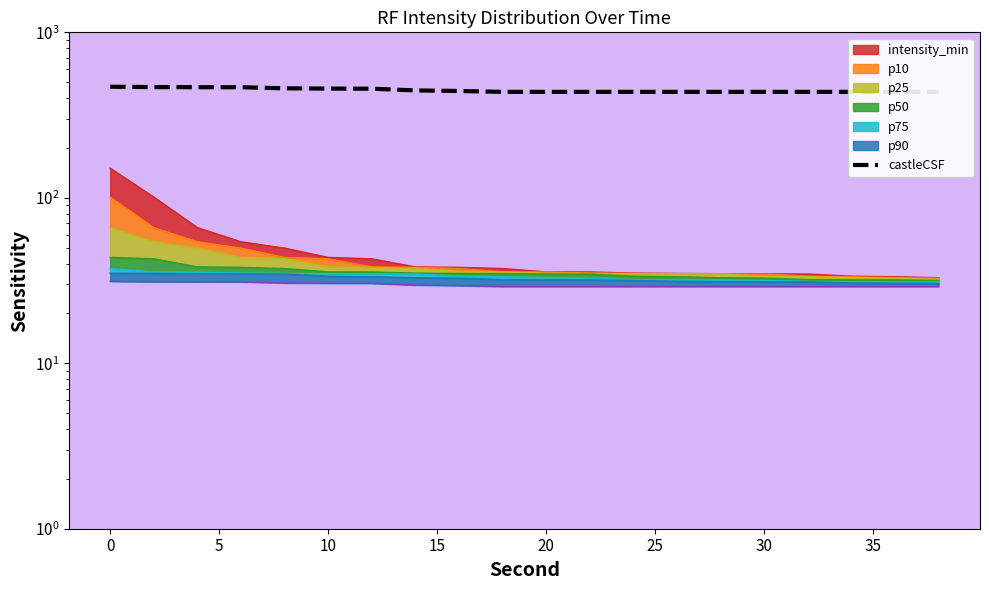

Does the chart have visible grid lines?

No